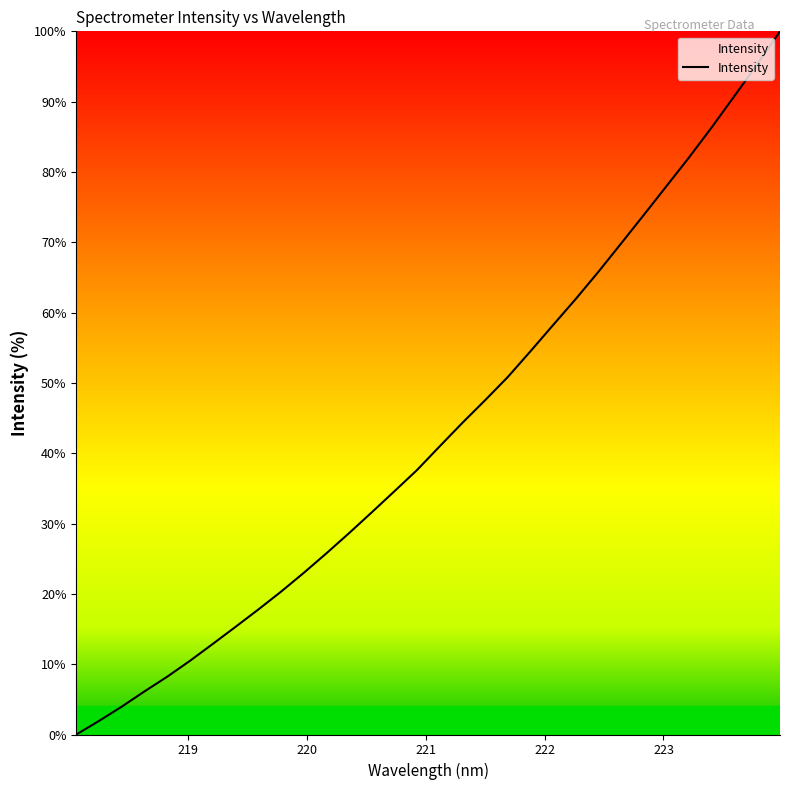

How many lines are shown in the chart?

1